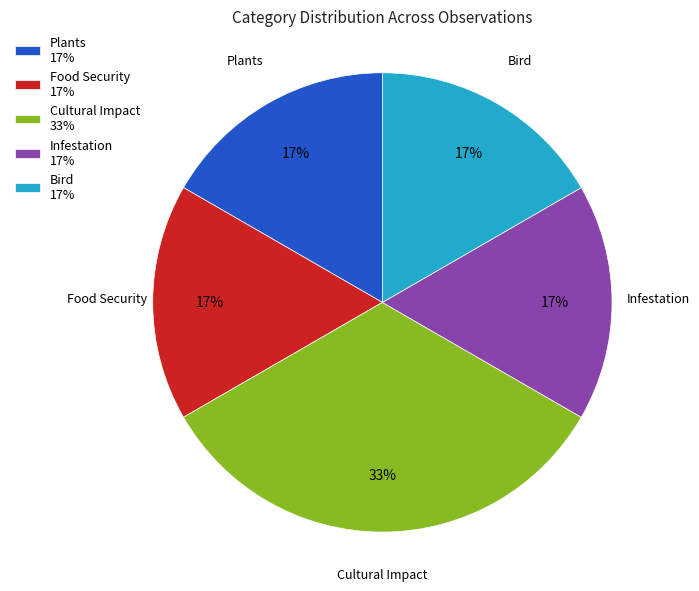

Approximately how many times larger is the value at Infestation compared to Plants?

1.0